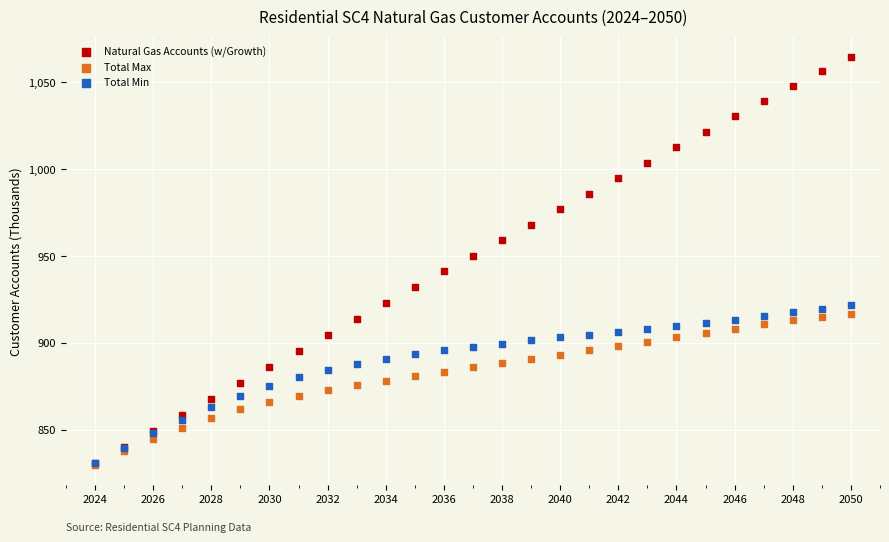

What are all the series names shown in the legend?

Natural Gas Accounts (w/Growth), Total Max, Total Min